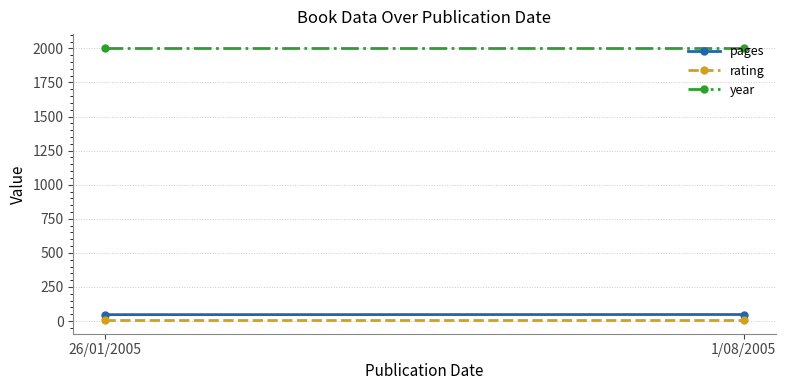

How many categories are shown in the chart?

2